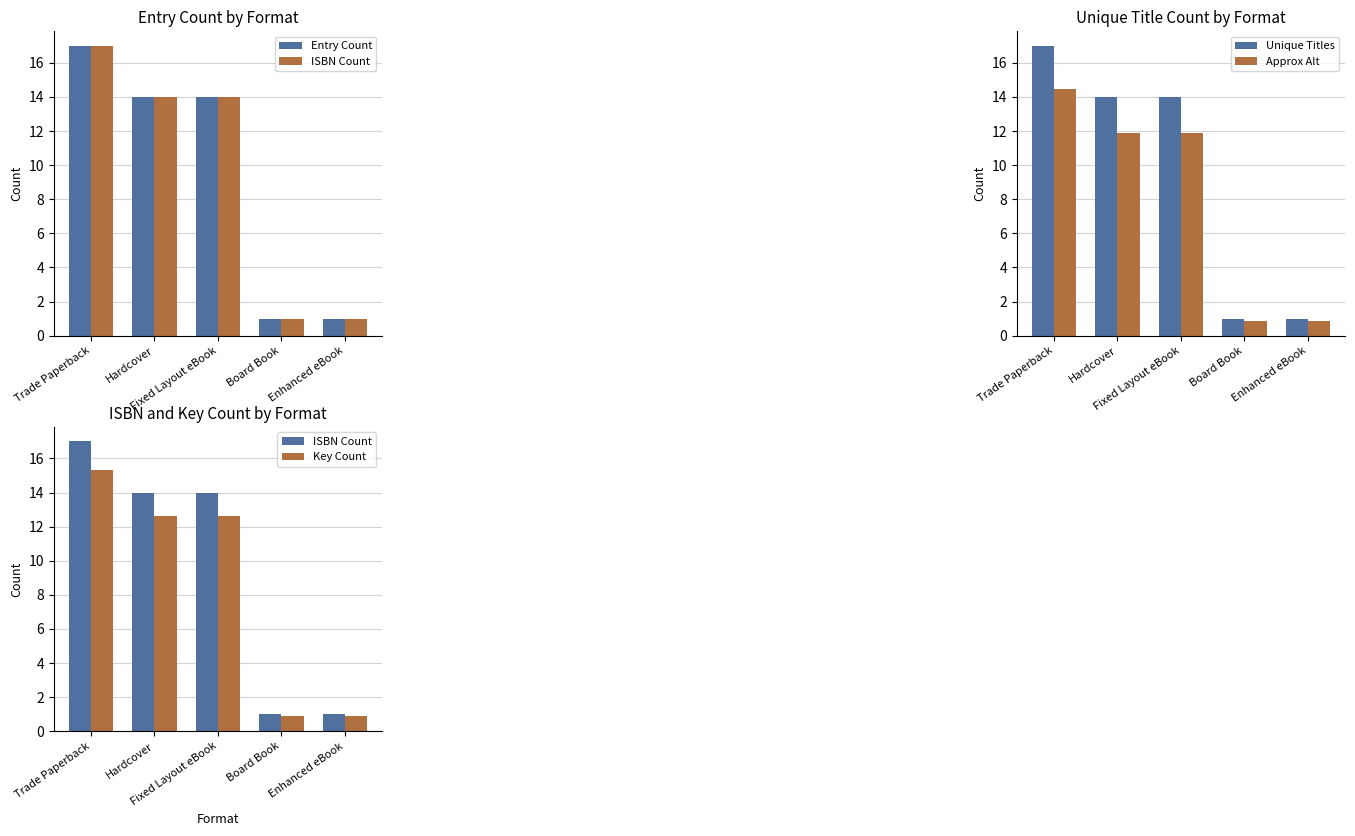

What are all the series names shown in the legend?

Entry Count, ISBN Count, Unique Titles, Approx Alt, Key Count